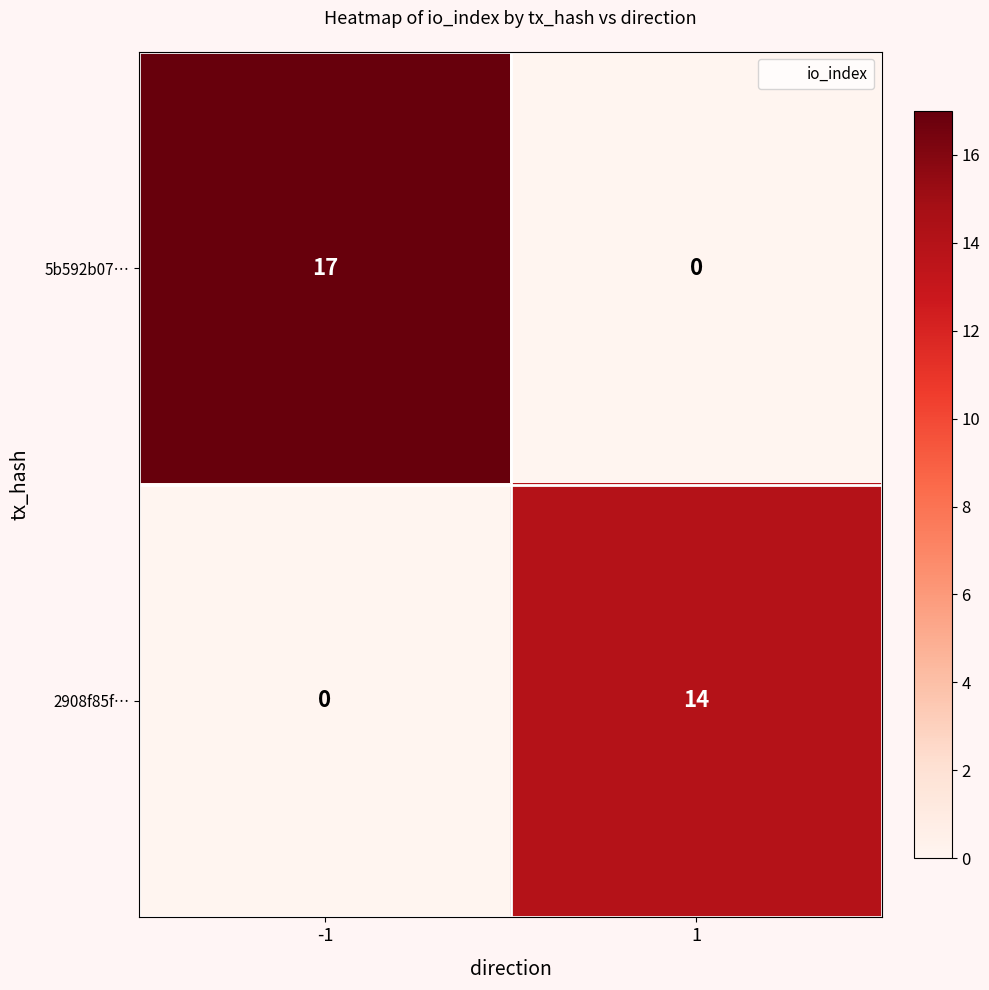

What is the spread (max minus min) of values at 1?

14